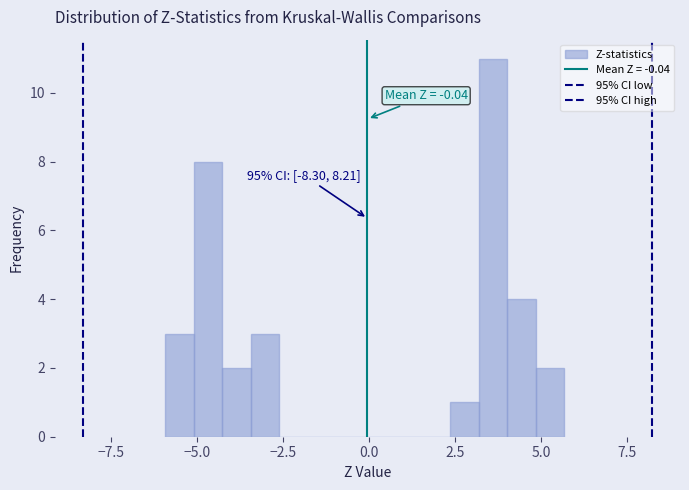

Read against the x-axis, roughly where is the centre of the tallest bar?

3.5